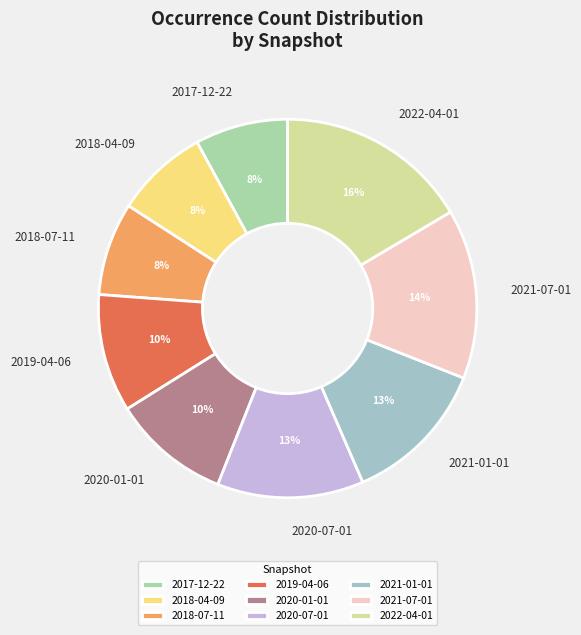

Which has a higher value, 2021-07-01 or 2018-04-09?

2021-07-01